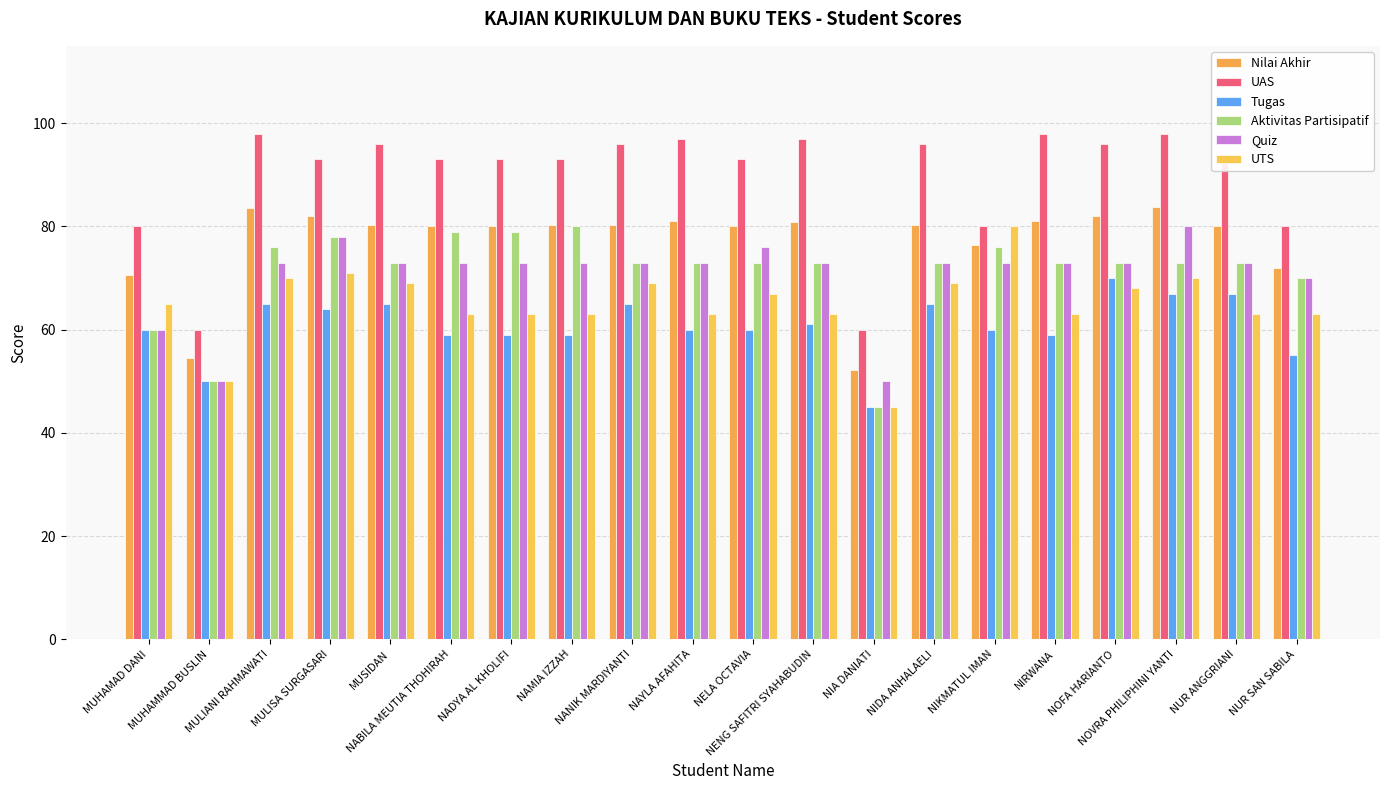

Is the value of Tugas at NAYLA AFAHITA greater than the value of Quiz at NADYA AL KHOLIFI?

No